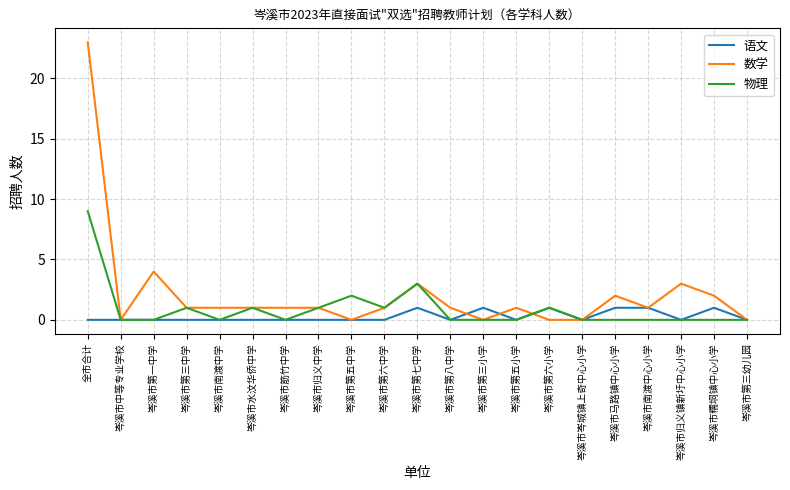

Reading left to right, what are all the values shown in this chart?

语文: 全市合计=0	岑溪市中等专业学校=0	岑溪市第一中学=0	岑溪市第三中学=0	岑溪市南渡中学=0	岑溪市水汶华侨中学=0	岑溪市筋竹中学=0	岑溪市归义中学=0	岑溪市第五中学=0	岑溪市第六中学=0	岑溪市第七中学=1	岑溪市第八中学=0	岑溪市第三小学=1	岑溪市第五小学=0	岑溪市第六小学=1	岑溪市岑城镇上奇中心小学=0	岑溪市马路镇中心小学=1	岑溪市南渡中心小学=1	岑溪市归义镇新圩中心小学=0	岑溪市糯垌镇中心小学=1	岑溪市第三幼儿园=0
数学: 全市合计=23	岑溪市中等专业学校=0	岑溪市第一中学=4	岑溪市第三中学=1	岑溪市南渡中学=1	岑溪市水汶华侨中学=1	岑溪市筋竹中学=1	岑溪市归义中学=1	岑溪市第五中学=0	岑溪市第六中学=1	岑溪市第七中学=3	岑溪市第八中学=1	岑溪市第三小学=0	岑溪市第五小学=1	岑溪市第六小学=0	岑溪市岑城镇上奇中心小学=0	岑溪市马路镇中心小学=2	岑溪市南渡中心小学=1	岑溪市归义镇新圩中心小学=3	岑溪市糯垌镇中心小学=2	岑溪市第三幼儿园=0
物理: 全市合计=9	岑溪市中等专业学校=0	岑溪市第一中学=0	岑溪市第三中学=1	岑溪市南渡中学=0	岑溪市水汶华侨中学=1	岑溪市筋竹中学=0	岑溪市归义中学=1	岑溪市第五中学=2	岑溪市第六中学=1	岑溪市第七中学=3	岑溪市第八中学=0	岑溪市第三小学=0	岑溪市第五小学=0	岑溪市第六小学=1	岑溪市岑城镇上奇中心小学=0	岑溪市马路镇中心小学=0	岑溪市南渡中心小学=0	岑溪市归义镇新圩中心小学=0	岑溪市糯垌镇中心小学=0	岑溪市第三幼儿园=0